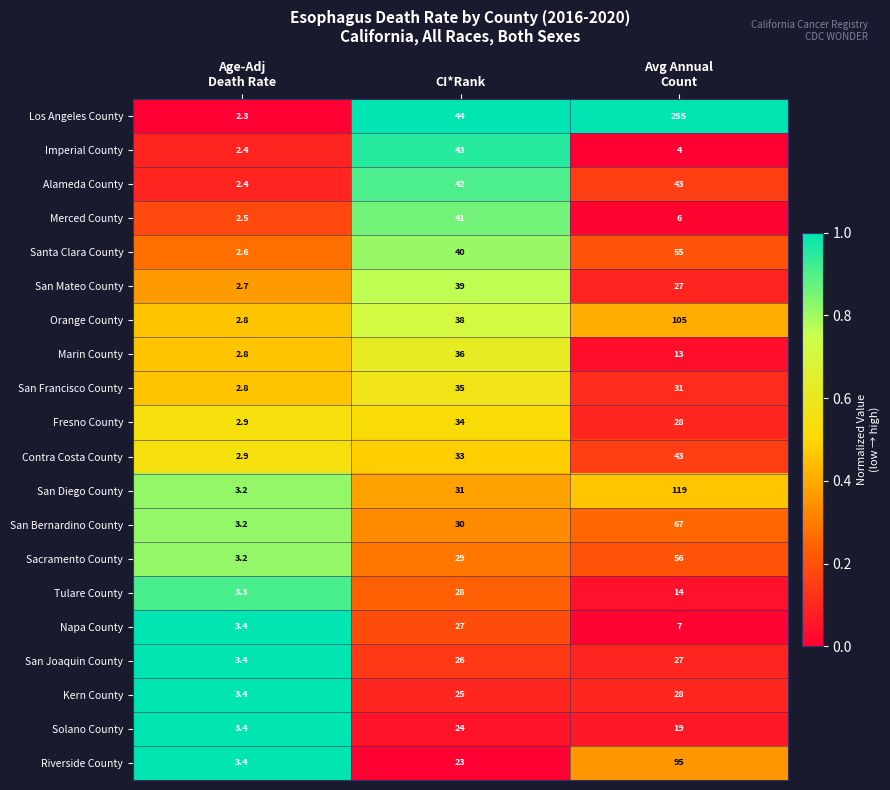

Which series has the largest range (max minus min)?

Los Angeles County